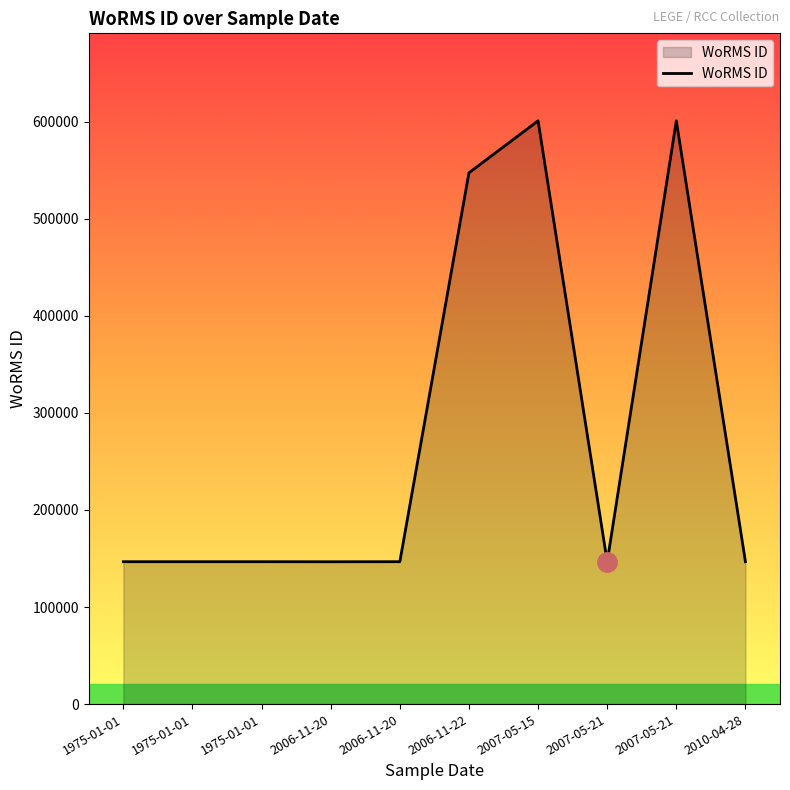

What is the label of the 2nd point from the right?

2007-05-21